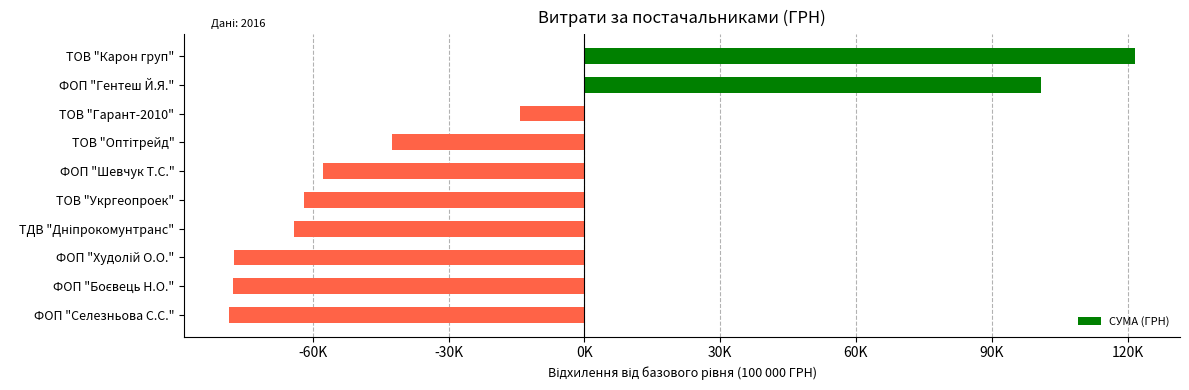

What is the difference between the maximum and minimum values?

200000.7